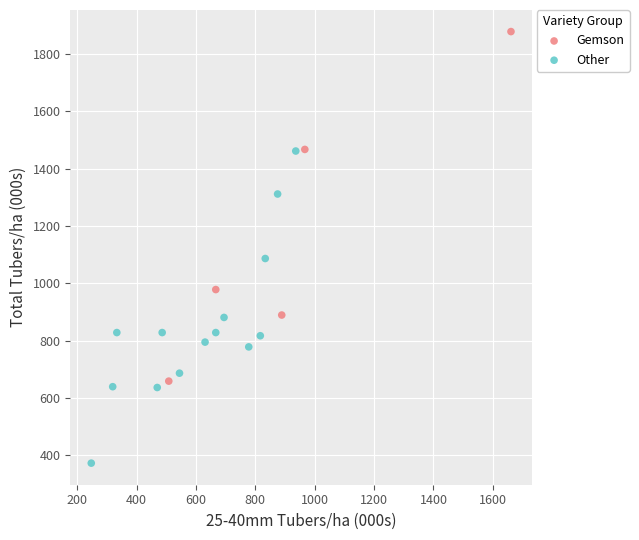

Which series contains the lowest Y value?

Other